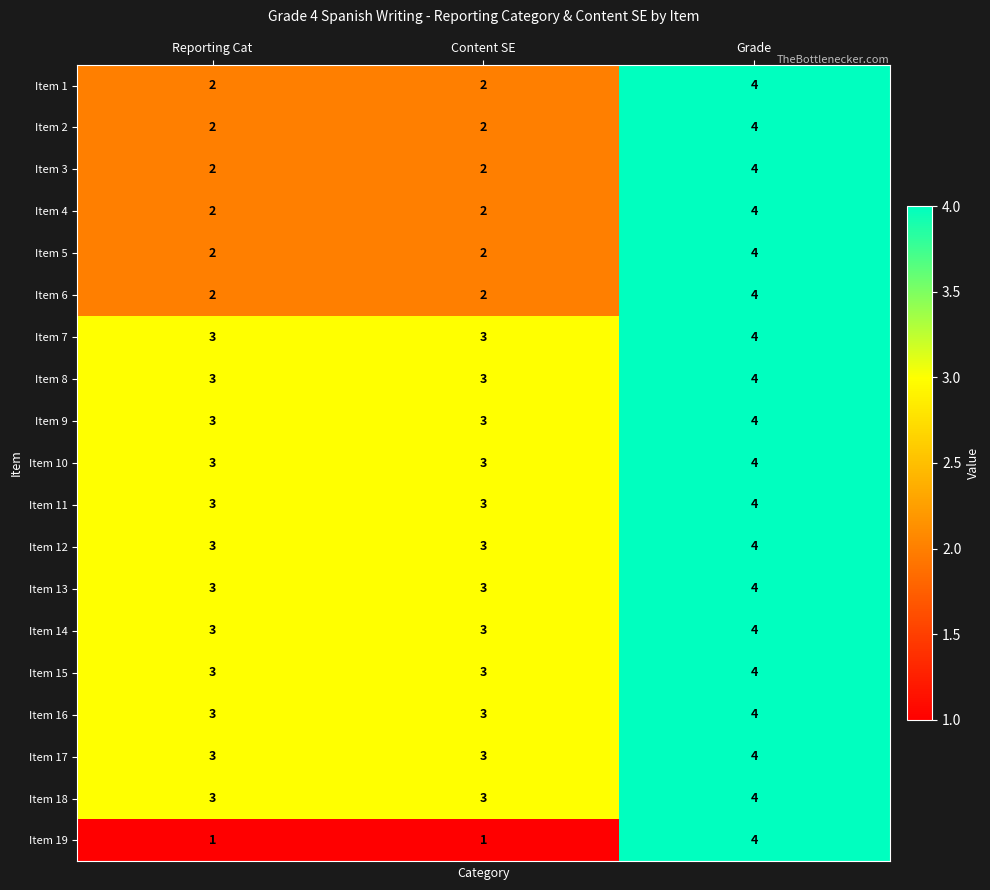

What is the average value of the Item 7 series?

3